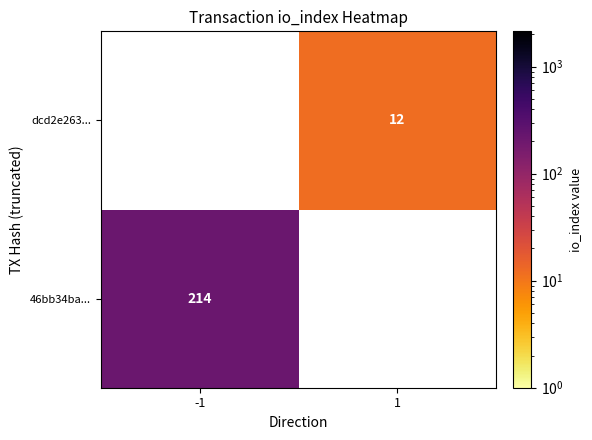

The dcd2e263... series shows 19 at 1. True or false?

False